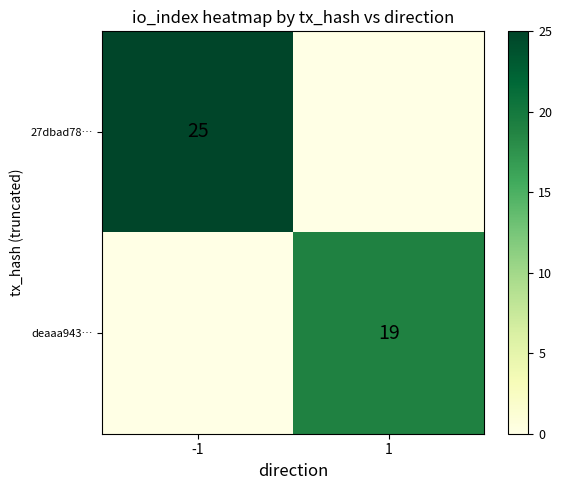

At how many categories does at least one series exceed 13?

2